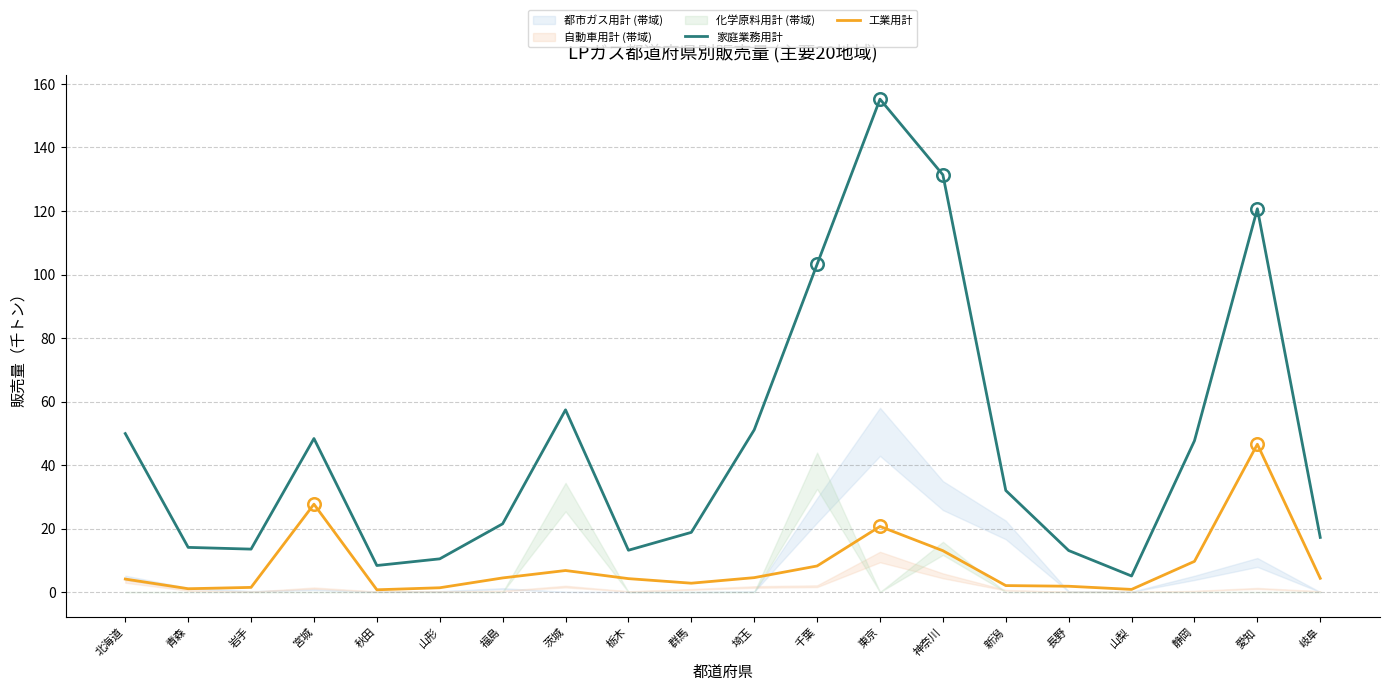

What is the value of the 家庭業務用計 point at the 17th from the left?

5.1